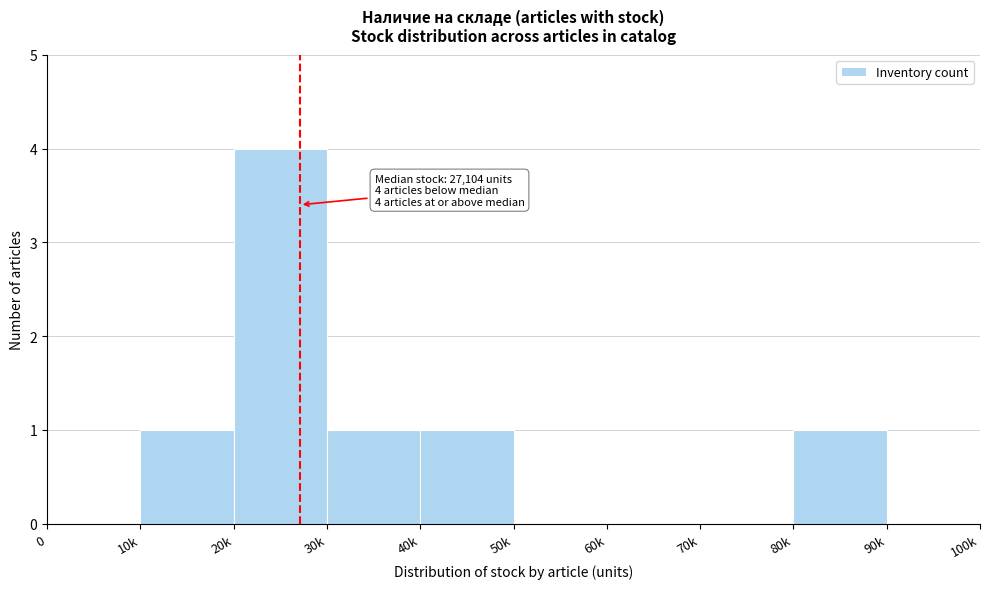

Reading right to left, what are all the values shown in this chart?

90k=0	80k=1	70k=0	60k=0	50k=0	40k=1	30k=1	20k=4	10k=1	0=0